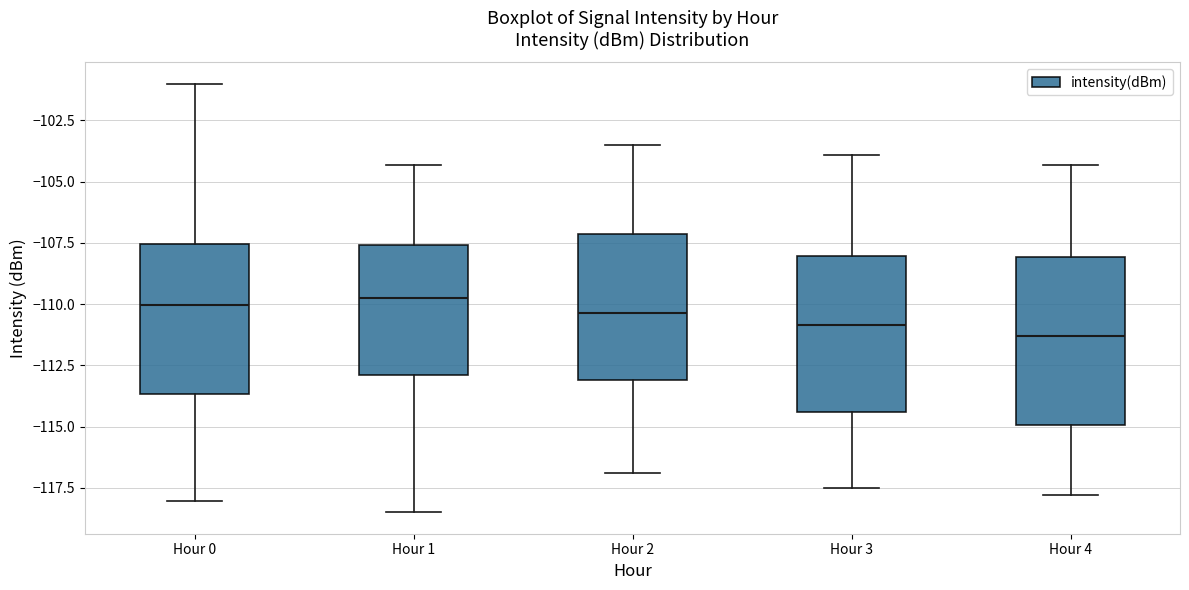

Reading left to right, transcribe this box plot: for each box, give where its median line is, the range the box spans, and where its two whiskers end, as read against the y-axis. The values are not printed on the chart, so give them approximately, as read against the axis.

Hour 0: median -110.0, box -113.5 to -107.5, whiskers -118.0 to -101.0
Hour 1: median -109.5, box -113.0 to -107.5, whiskers -118.5 to -104.5
Hour 2: median -110.5, box -113.0 to -107.0, whiskers -117.0 to -103.5
Hour 3: median -111.0, box -114.5 to -108.0, whiskers -117.5 to -104.0
Hour 4: median -111.5, box -115.0 to -108.0, whiskers -118.0 to -104.5